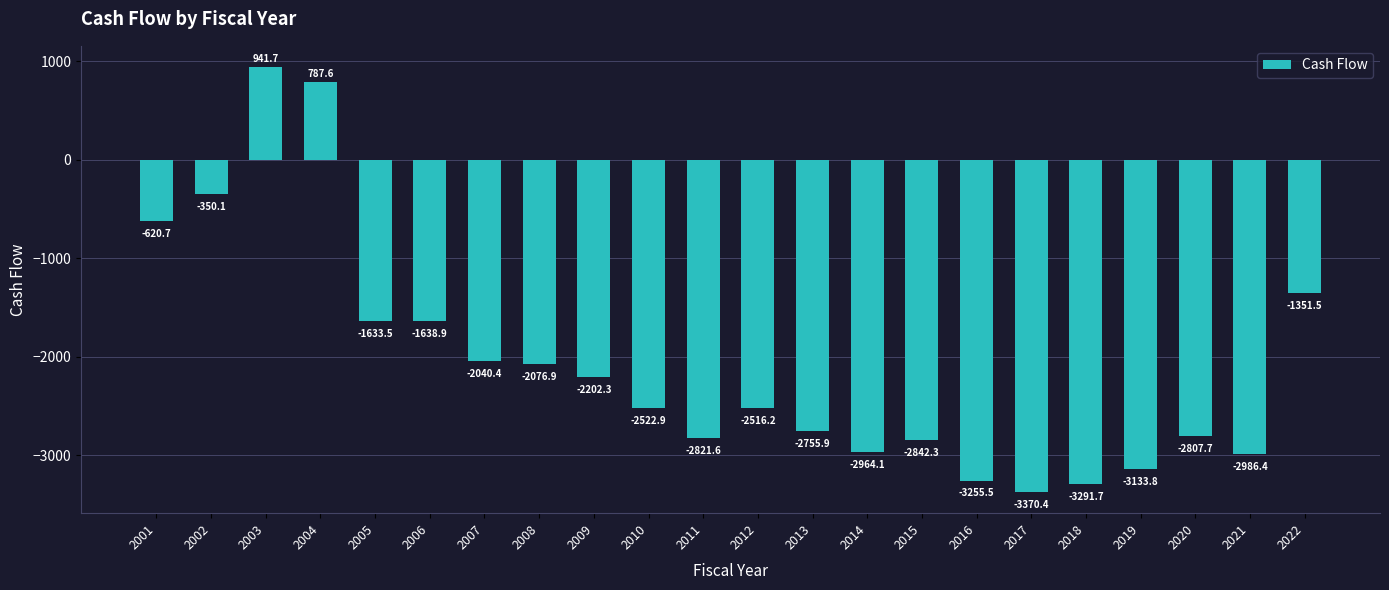

What is the average value?

-2066.1